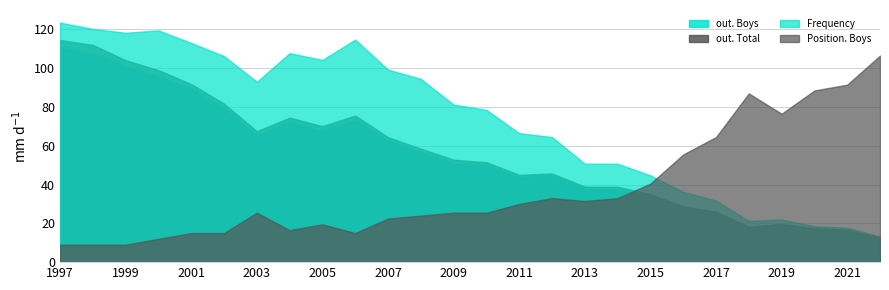

What value does the out. Boys series have at 2001?

89.3